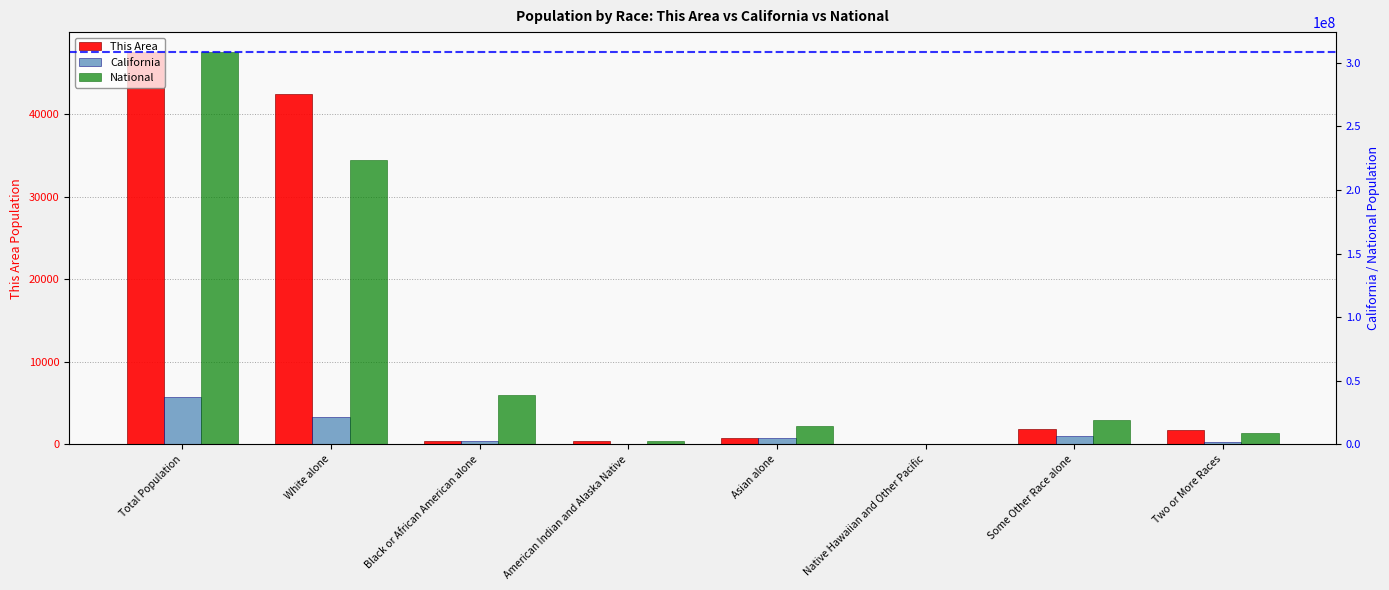

Which series has the widest spread of values?

National